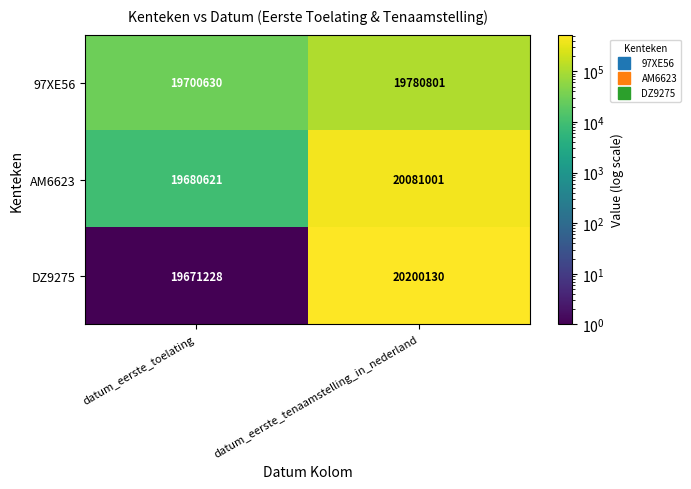

Reading left to right, transcribe all the data shown in this chart.

97XE56: datum_eerste_toelating=19700630	datum_eerste_tenaamstelling_in_nederland=19780801
AM6623: datum_eerste_toelating=19680621	datum_eerste_tenaamstelling_in_nederland=20081001
DZ9275: datum_eerste_toelating=19671228	datum_eerste_tenaamstelling_in_nederland=20200130